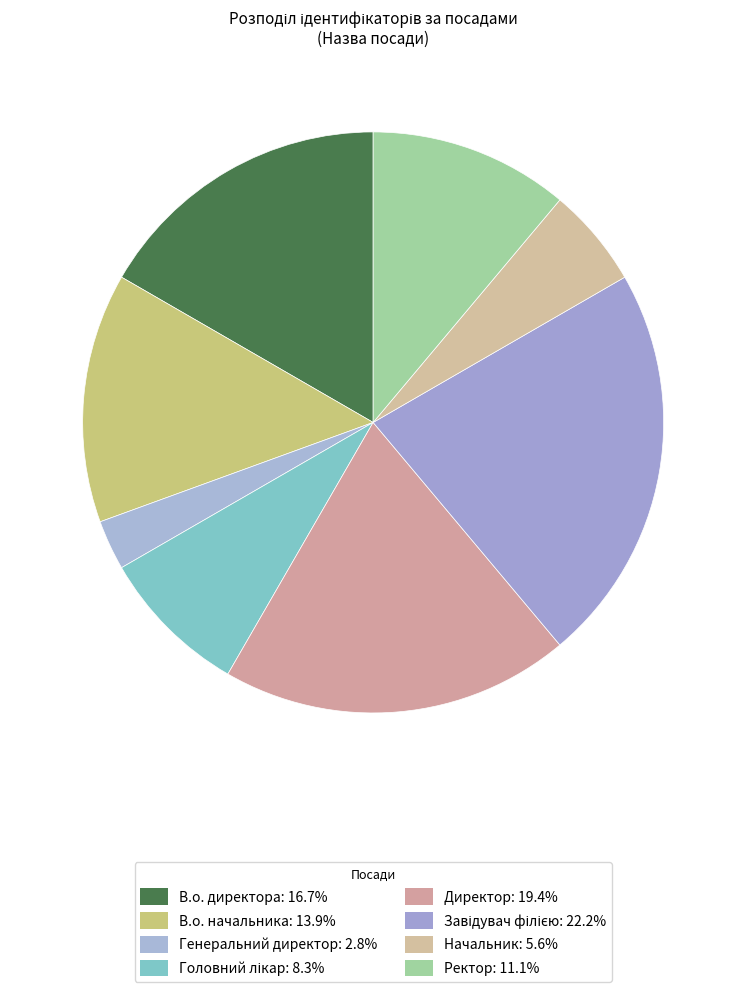

What is the largest slice in the pie chart?

Завідувач філією